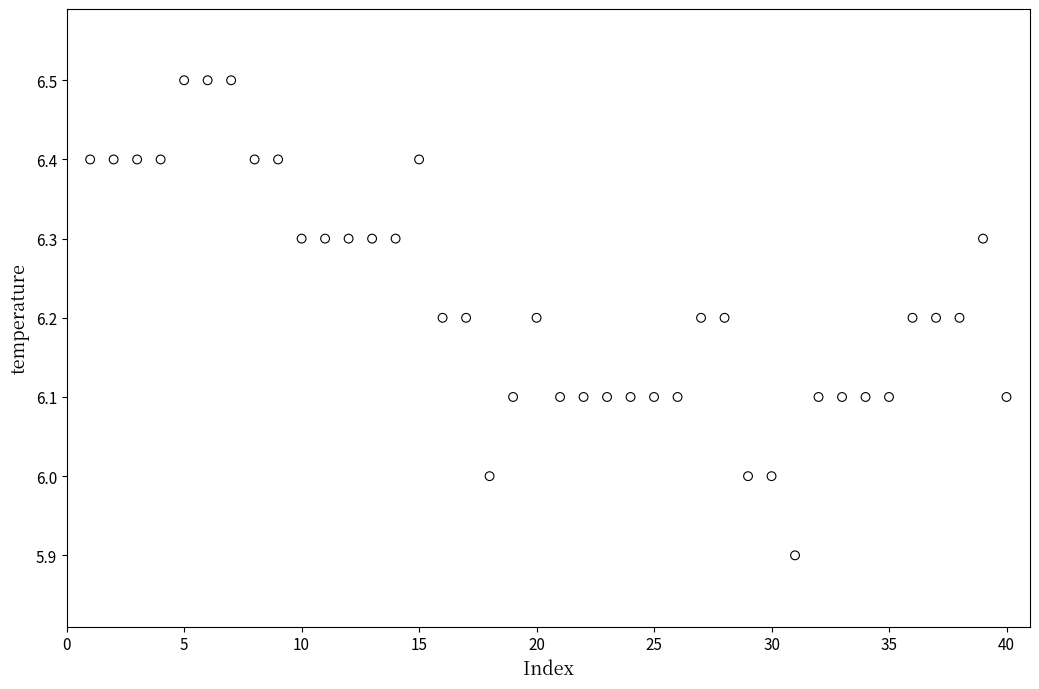

What is the range of X values (max minus min)?

39.0